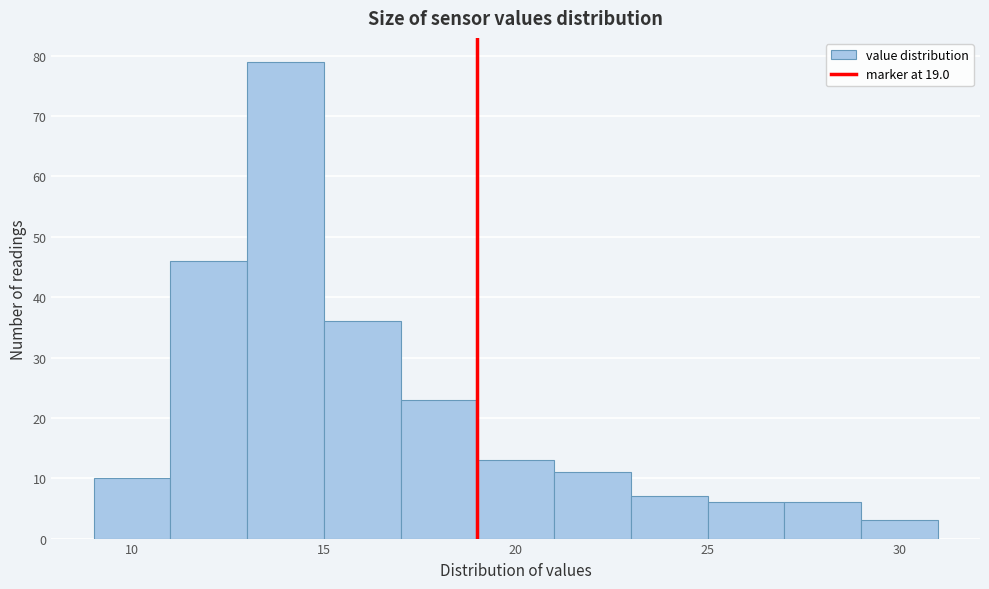

Reading left to right, list every bar in this chart as the range it spans on the x-axis followed by its height. The values are not printed on the chart, so give them approximately, as read against the axis.

9 to 11: 10
11 to 13: 46
13 to 15: 79
15 to 17: 36
17 to 19: 23
19 to 21: 13
21 to 23: 11
23 to 25: 7
25 to 27: 6
27 to 29: 6
29 to 31: 3